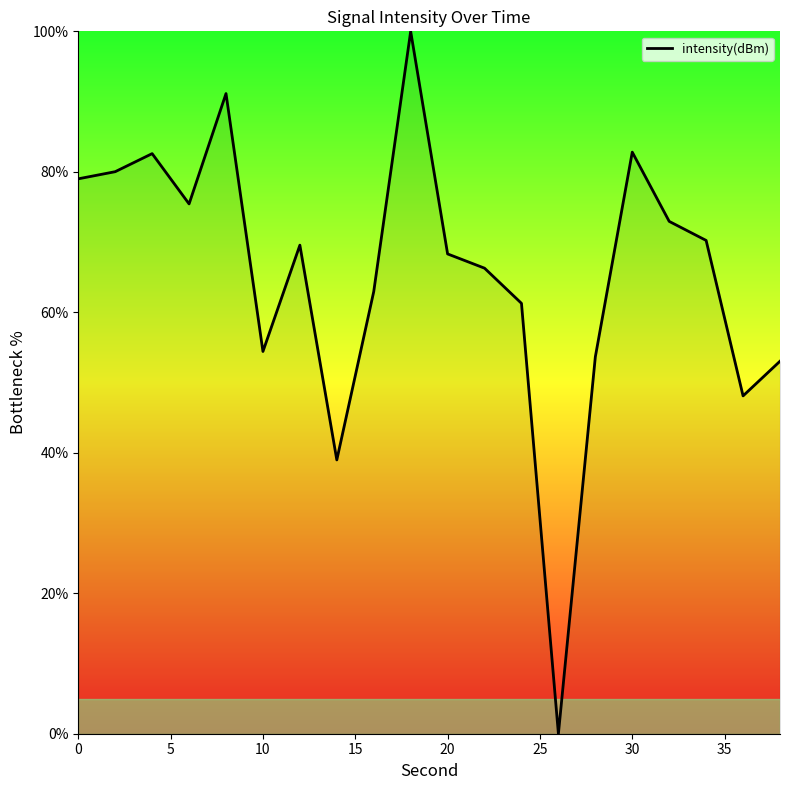

What is the difference between the maximum and minimum values?

100.0